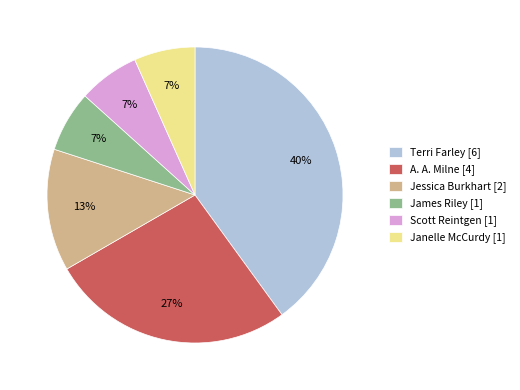

What is the largest slice in the pie chart?

Terri Farley